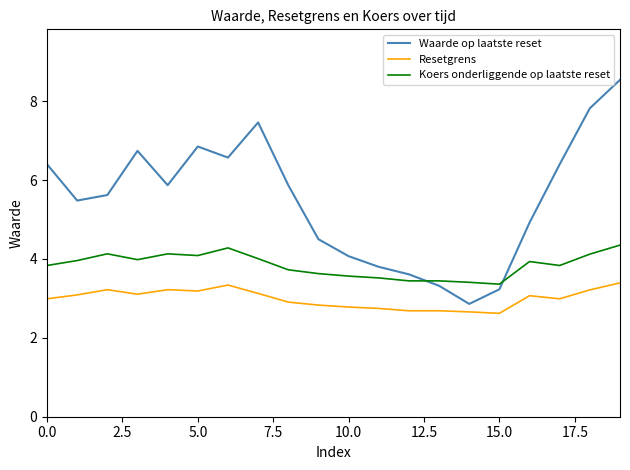

Rank the series by their maximum value, from highest to lowest.

Waarde op laatste reset, Koers onderliggende op laatste reset, Resetgrens